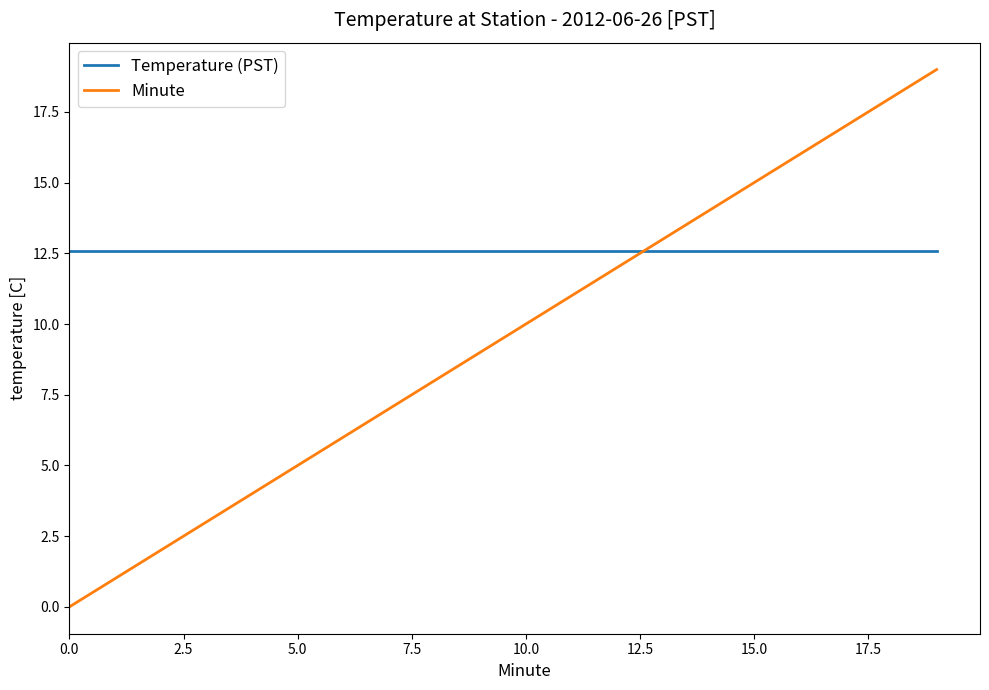

True or false: Minute and Temperature (PST) intersect in this chart.

True